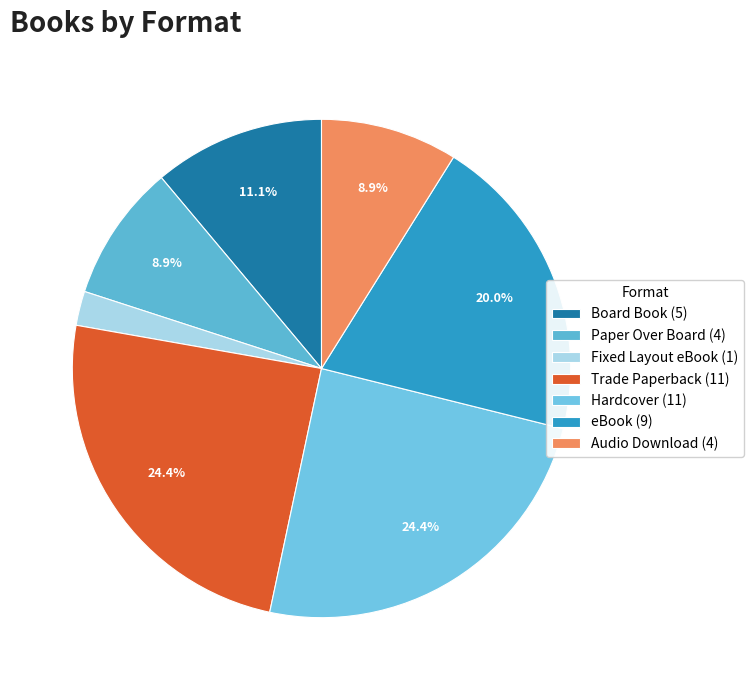

Which slice is the smallest?

Fixed Layout eBook